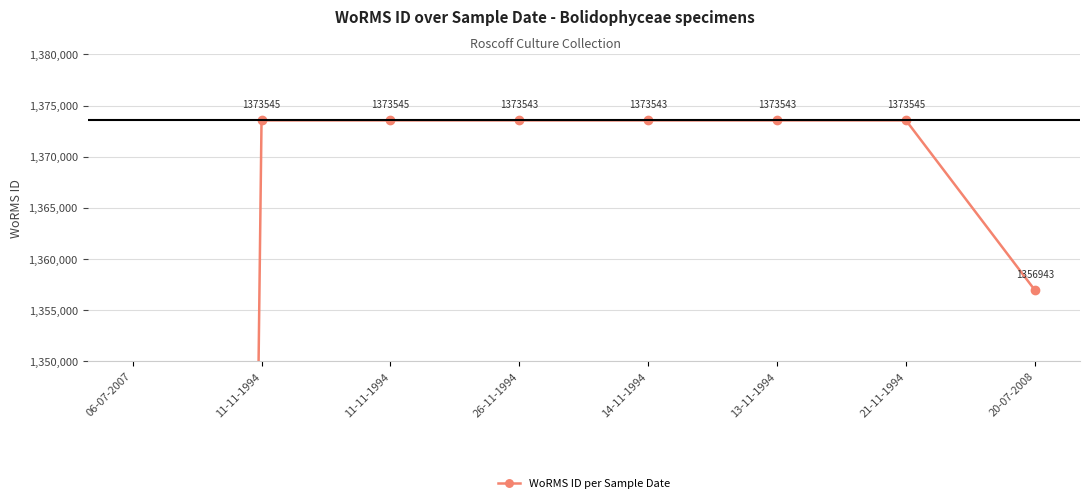

Approximately how many times larger is the value at 13-11-1994 compared to 11-11-1994?

1.0